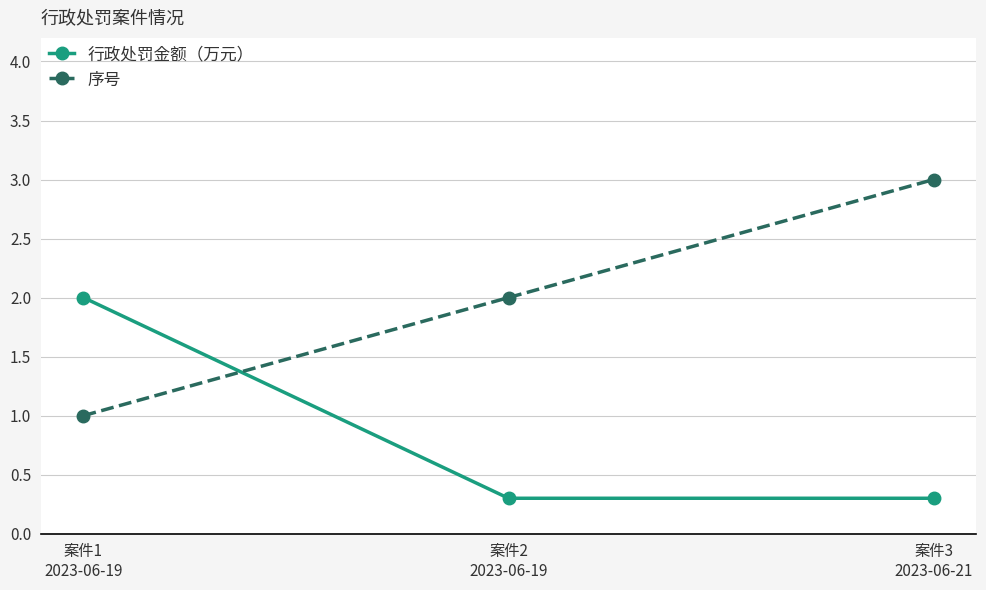

Which series changed the most between 案件1
2023-06-19 and 案件2
2023-06-19?

行政处罚金额（万元）